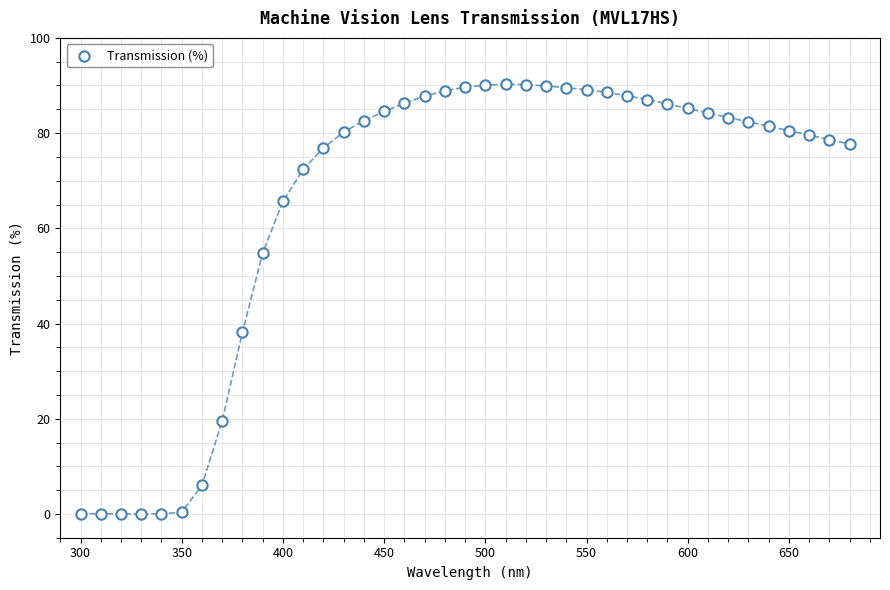

What is the range of X values (max minus min)?

380.0